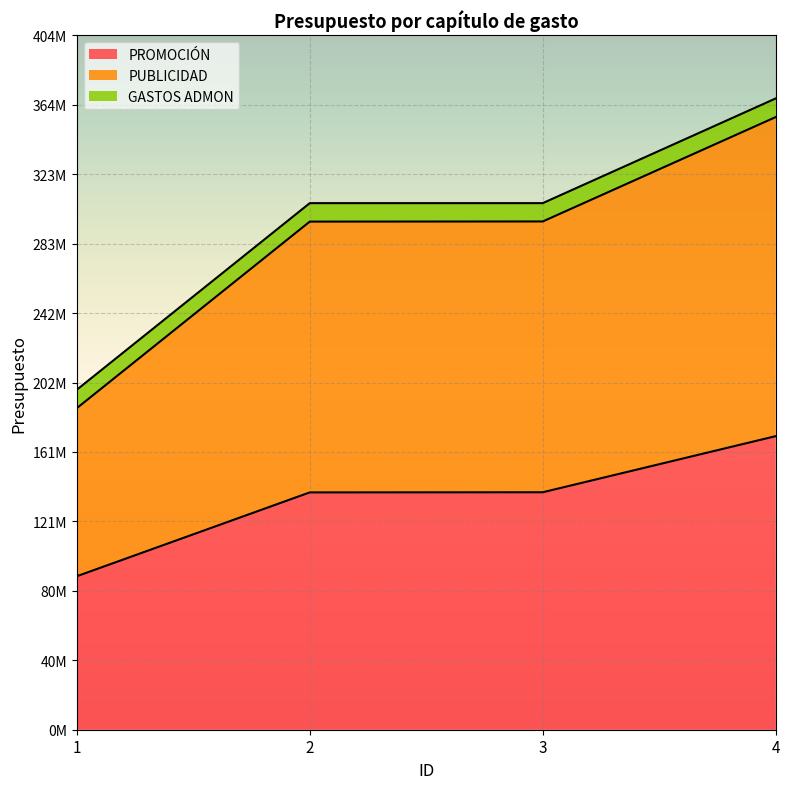

True or false: PUBLICIDAD and PROMOCIÓN intersect in this chart.

False